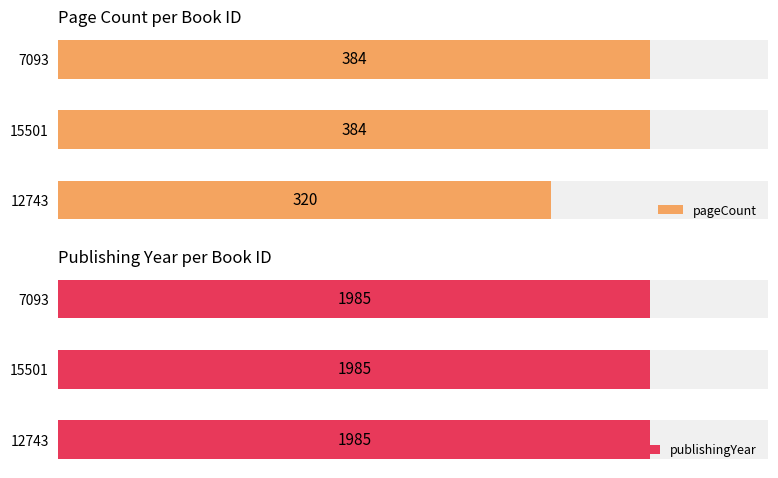

How many bars are there in each group?

2